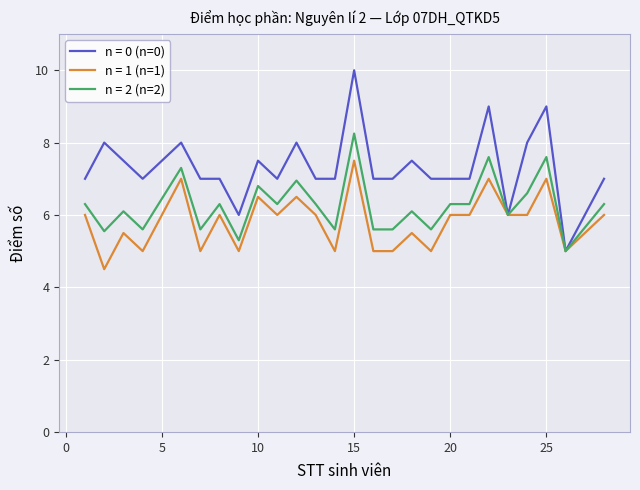

What is the lowest value of the n = 1 (n=1) series?

4.5